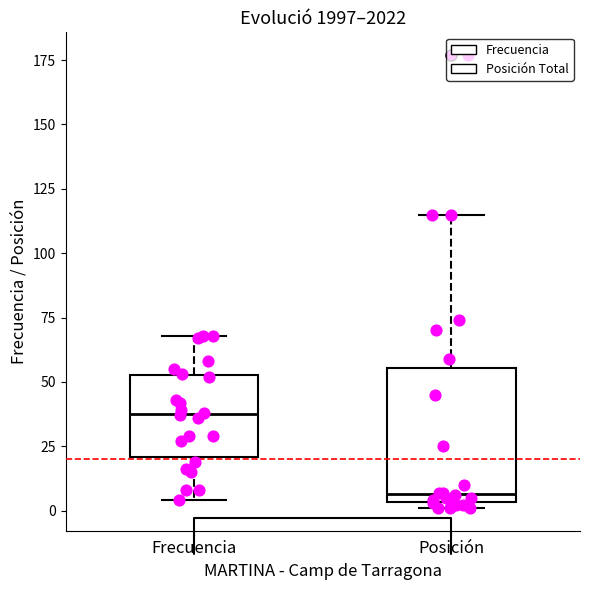

Which box is the tallest, from its lower edge to its upper edge?

Posición